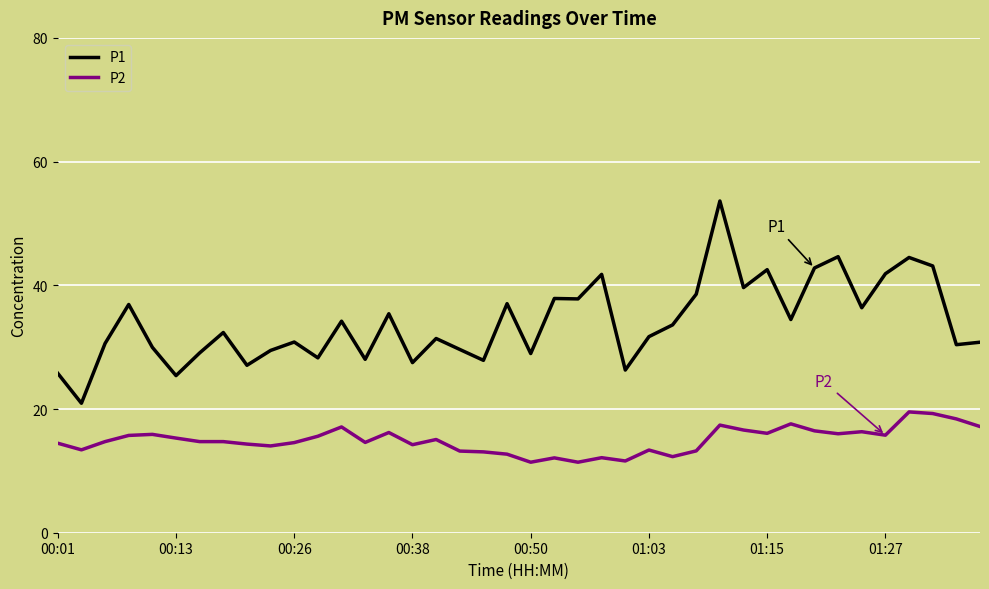

True or false: P1 and P2 cross at least once.

False